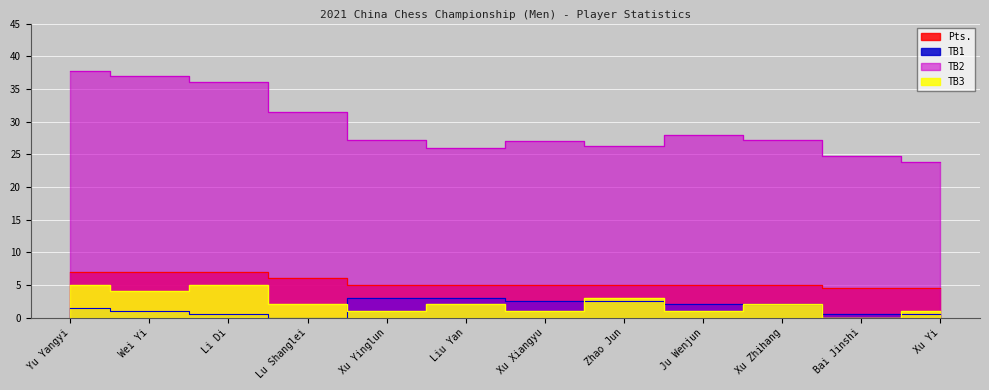

What is the value of the Pts. point at the 1st from the left?

7.0